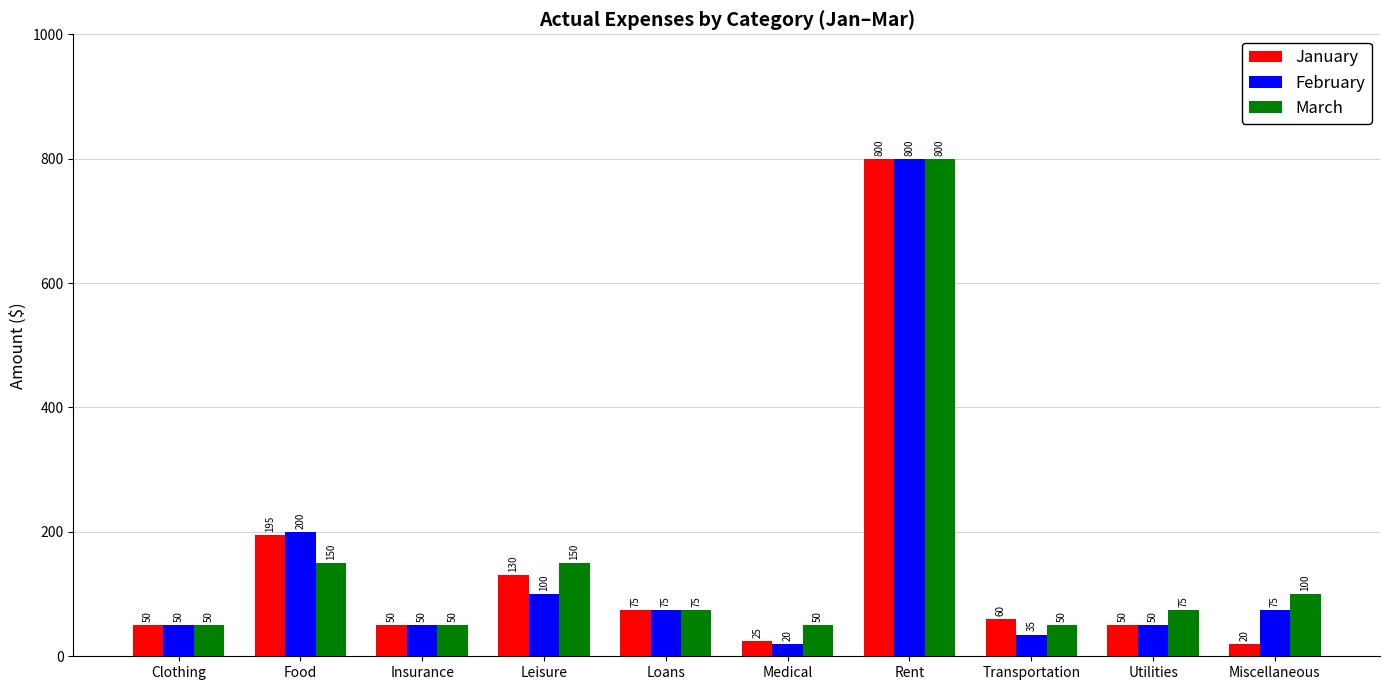

Reading left to right, extract all data points from this chart.

January: Clothing=50	Food=195	Insurance=50	Leisure=130	Loans=75	Medical=25	Rent=800	Transportation=60	Utilities=50	Miscellaneous=20
February: Clothing=50	Food=200	Insurance=50	Leisure=100	Loans=75	Medical=20	Rent=800	Transportation=35	Utilities=50	Miscellaneous=75
March: Clothing=50	Food=150	Insurance=50	Leisure=150	Loans=75	Medical=50	Rent=800	Transportation=50	Utilities=75	Miscellaneous=100